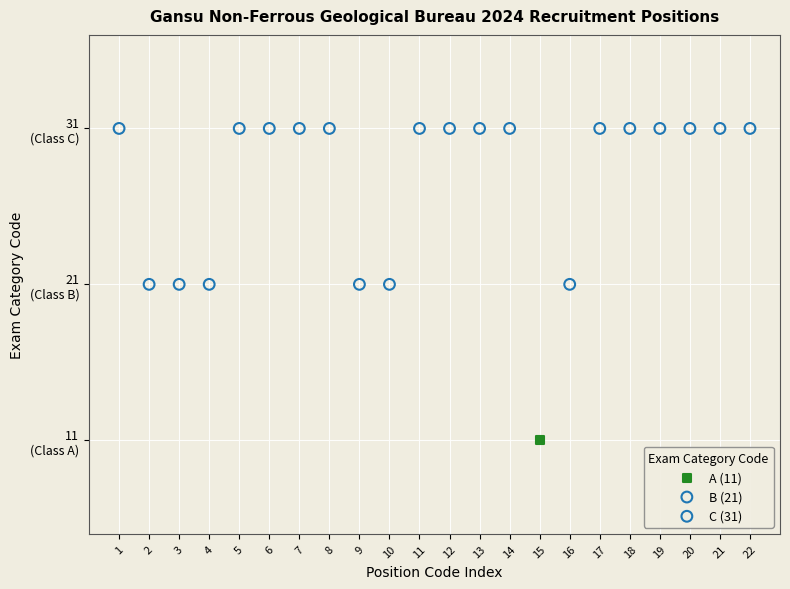

Which series reaches the maximum Y coordinate?

C (31)